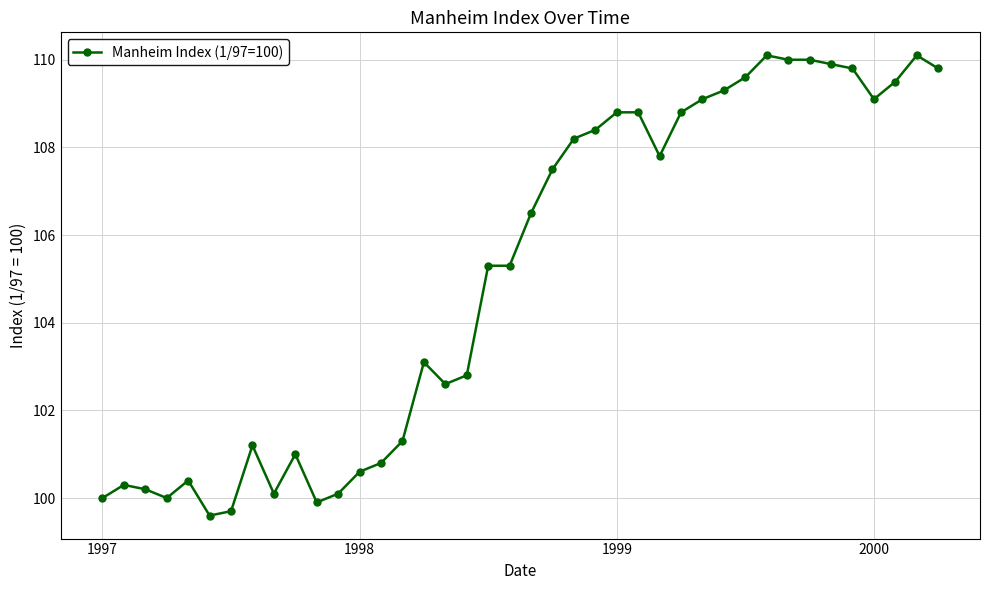

True or false: there are more than 0 points higher than both neighbors.

True